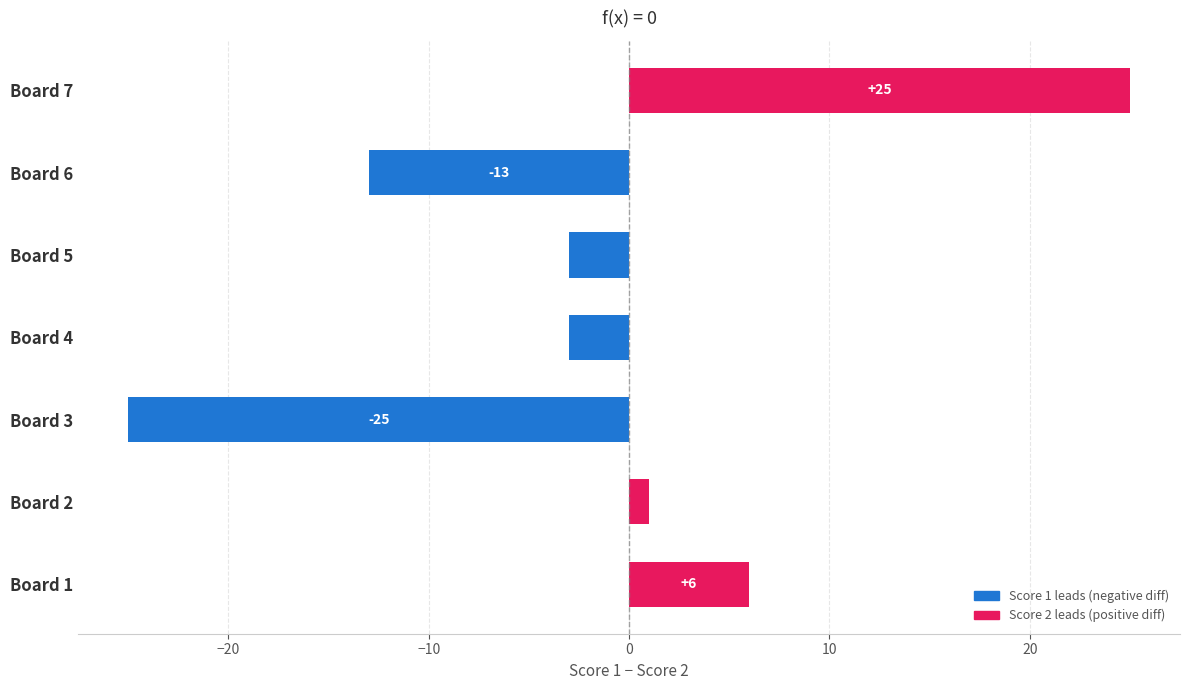

Count the values in the range -13 to 6.

5